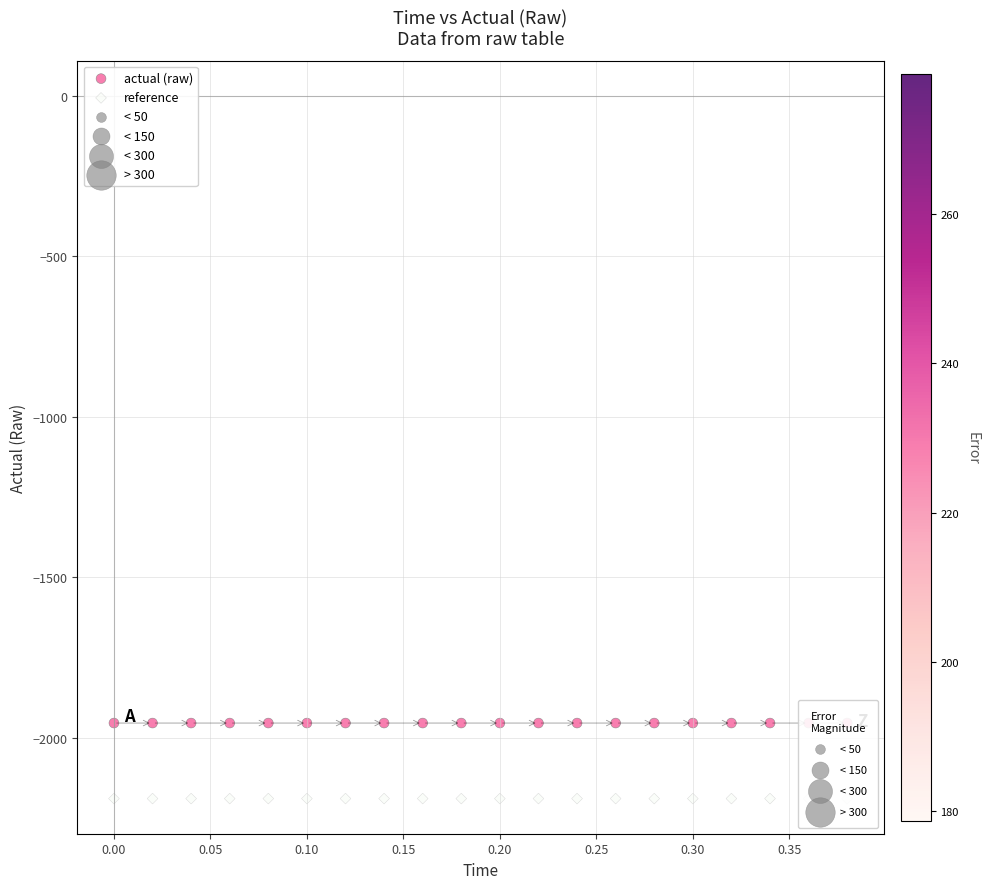

Which series contains the lowest Y value?

reference